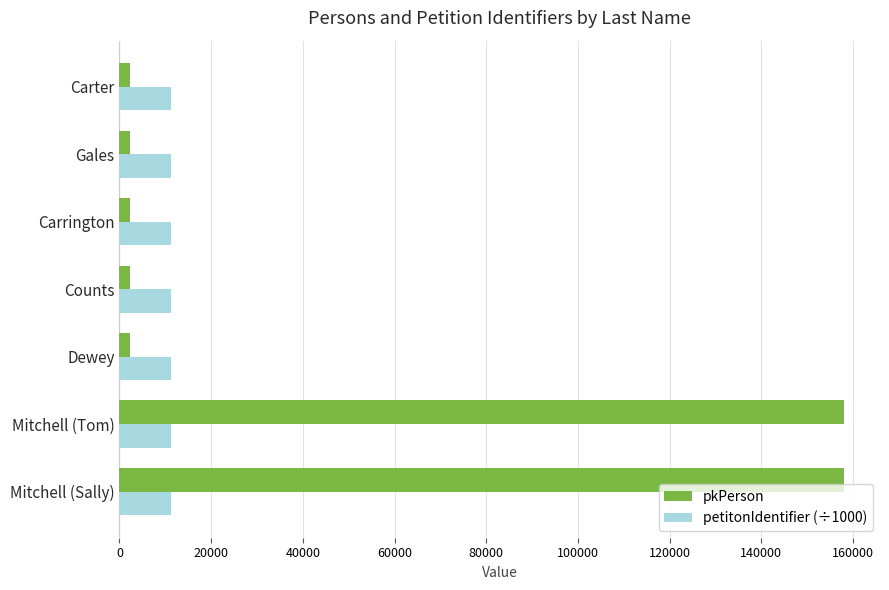

The petitonIdentifier (÷1000) series shows 11283.8 at Dewey. True or false?

True